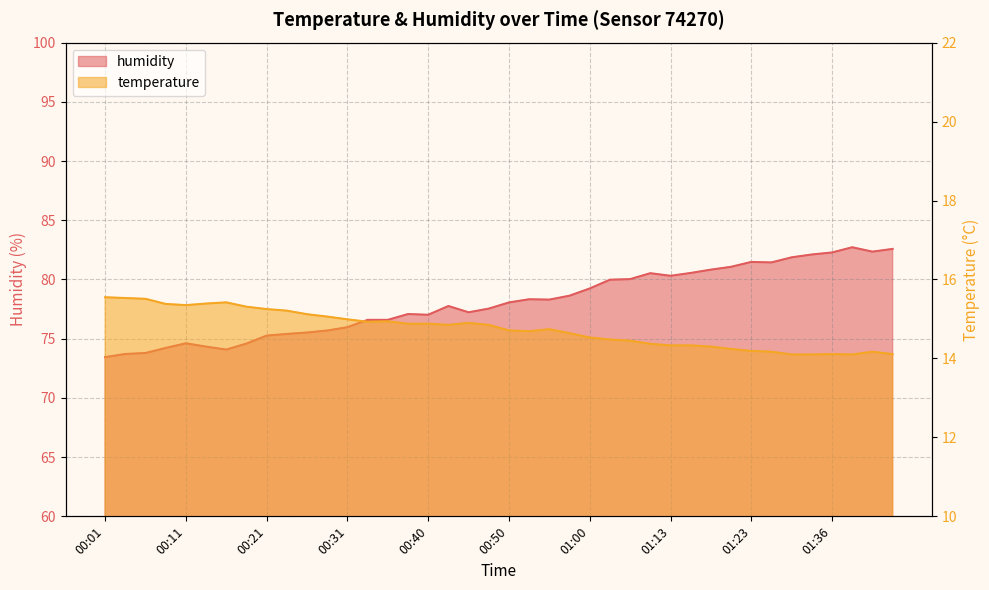

The value of humidity at 01:18 is 127.5. True or false?

False